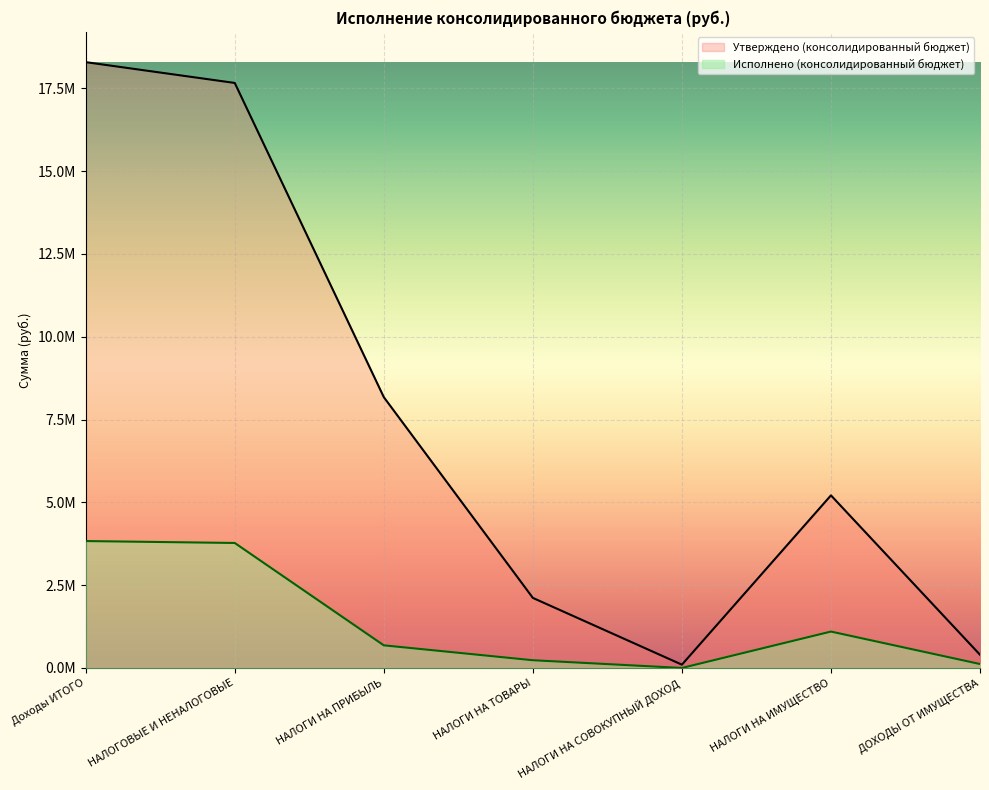

What is the value of the Утверждено (консолидированный бюджет) point at the 4th from the left?

2116206.7